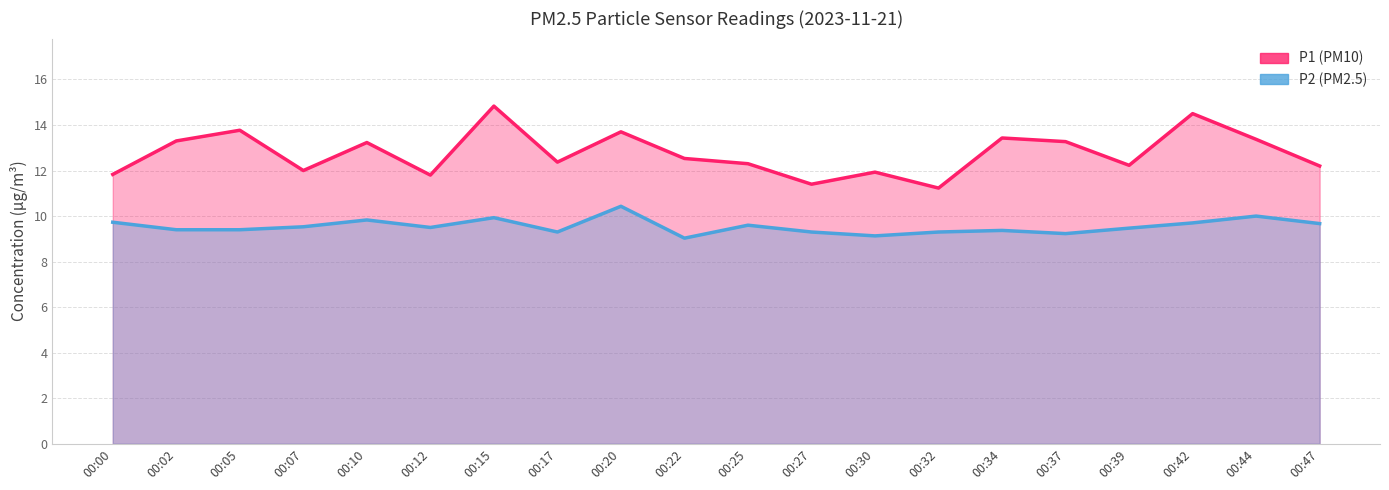

True or false: P1 and P2 intersect in this chart.

False